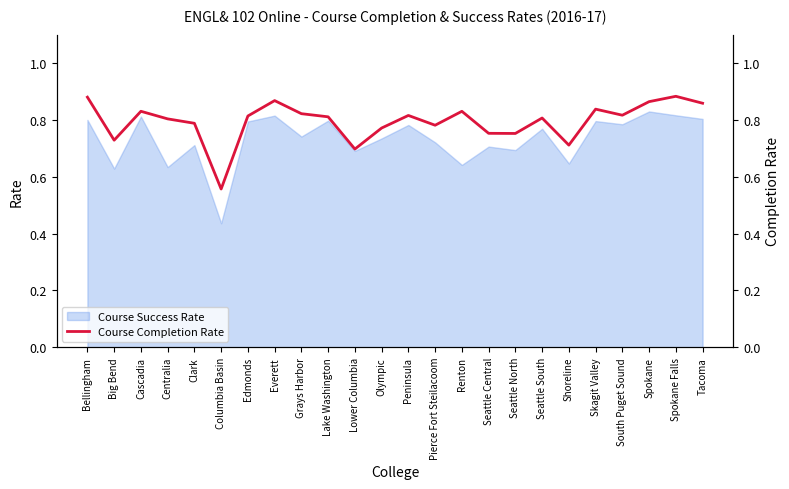

Where is the first local maximum?

Cascadia